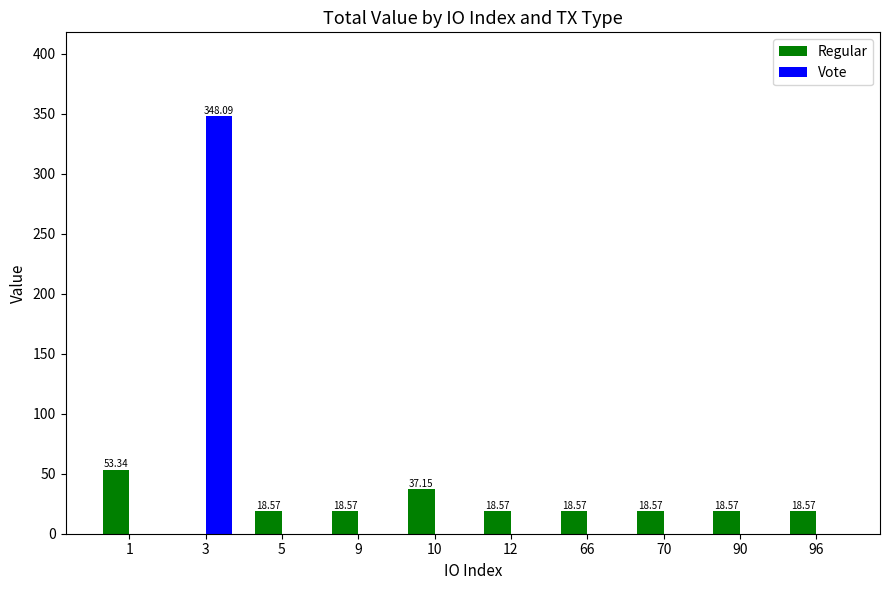

What is the sum of the Regular values at 66 and 3?

18.6